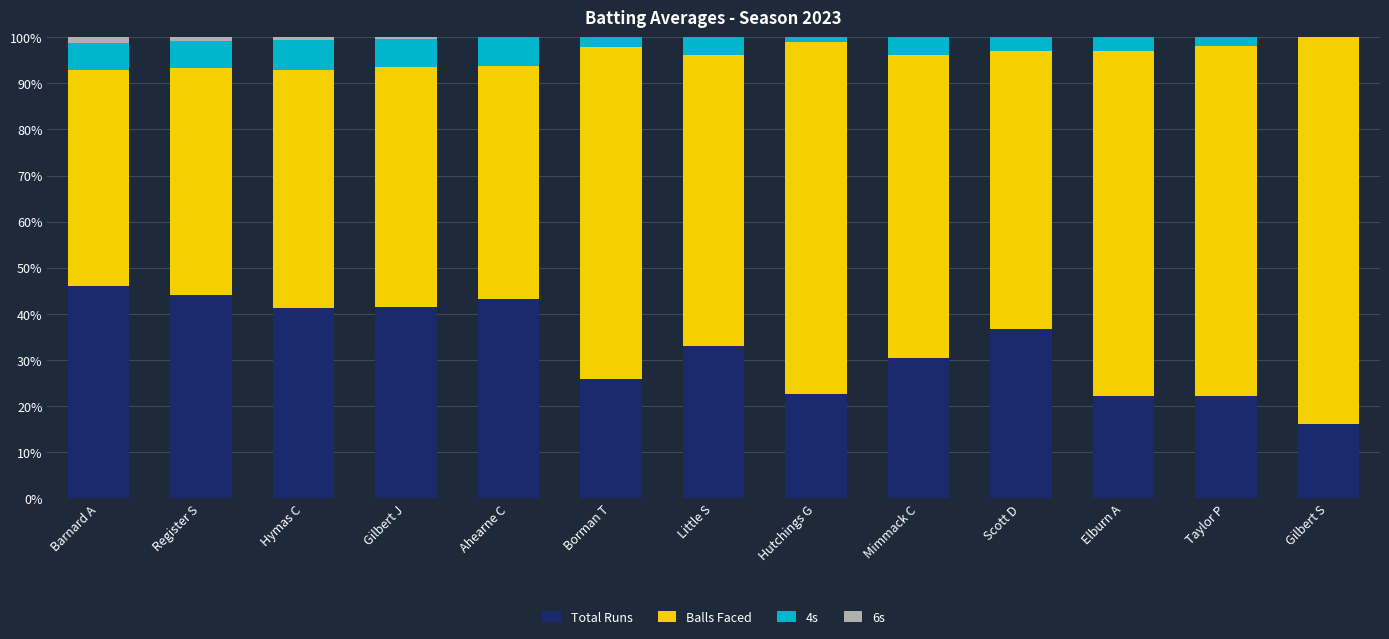

What is the highest value of the Total Runs series?

46.0